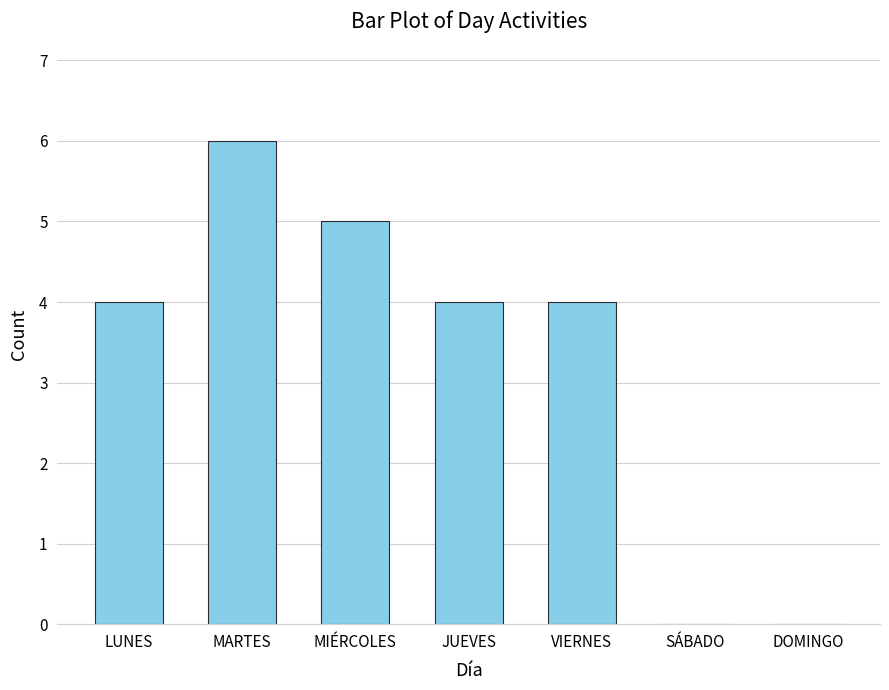

What value does the data have at MARTES?

6